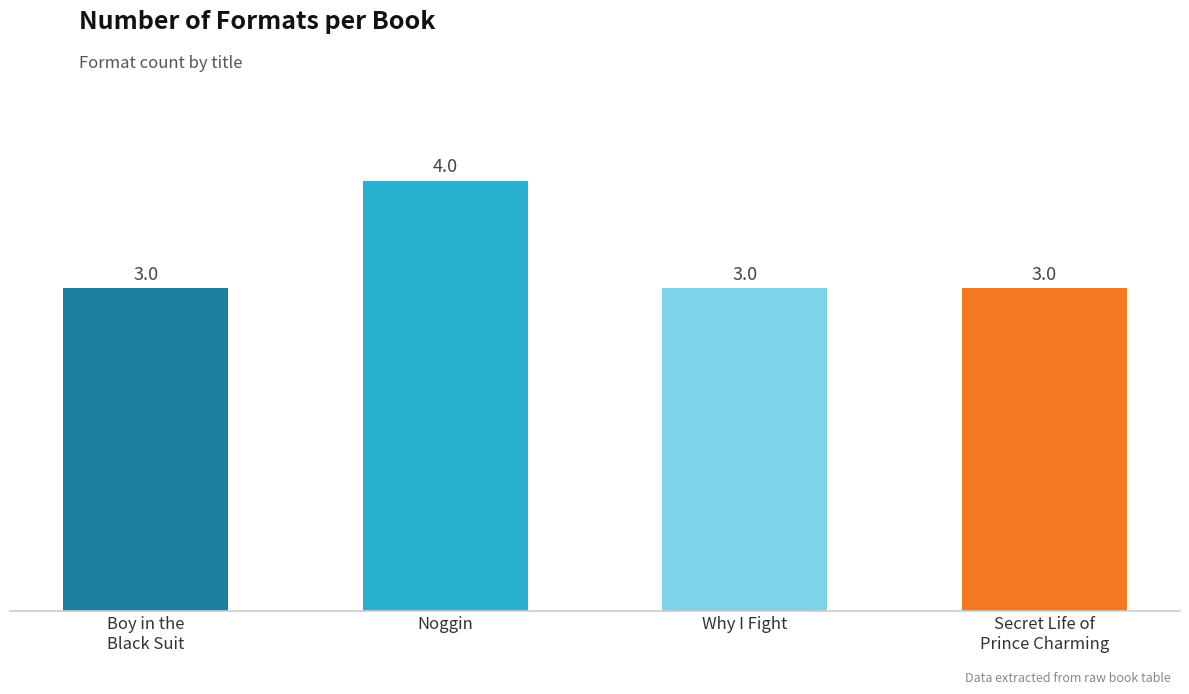

True or false: the data shows 1 at Secret Life of
Prince Charming.

False